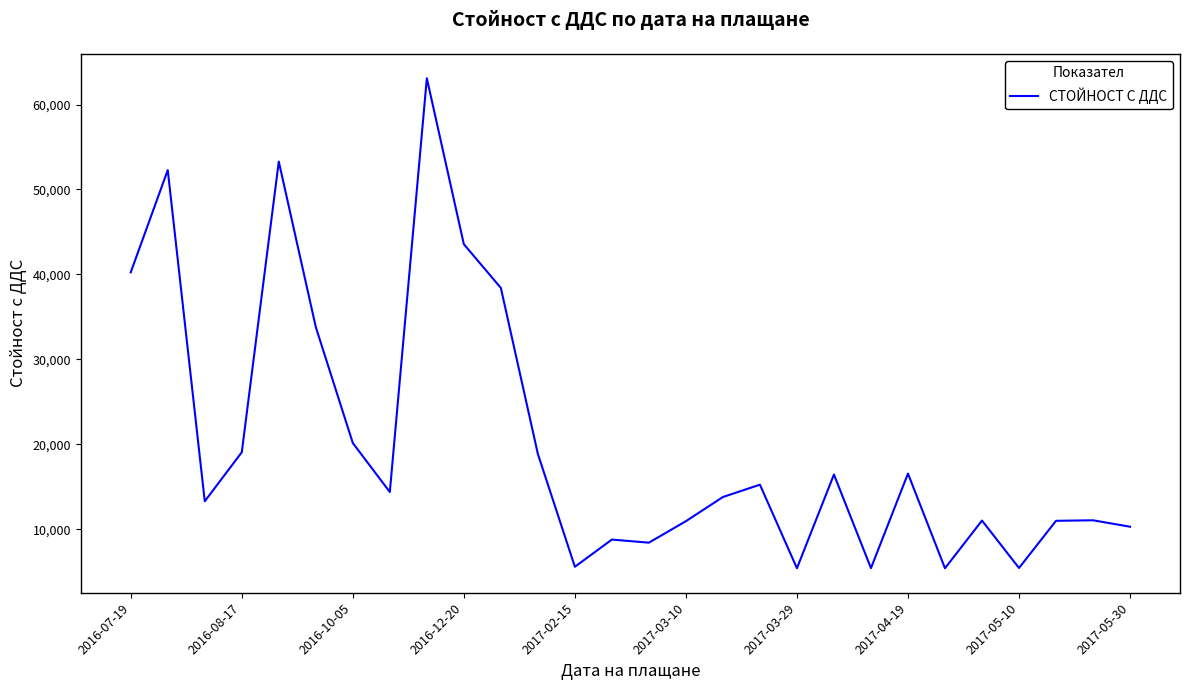

What is the difference between the maximum and minimum values?

57652.8